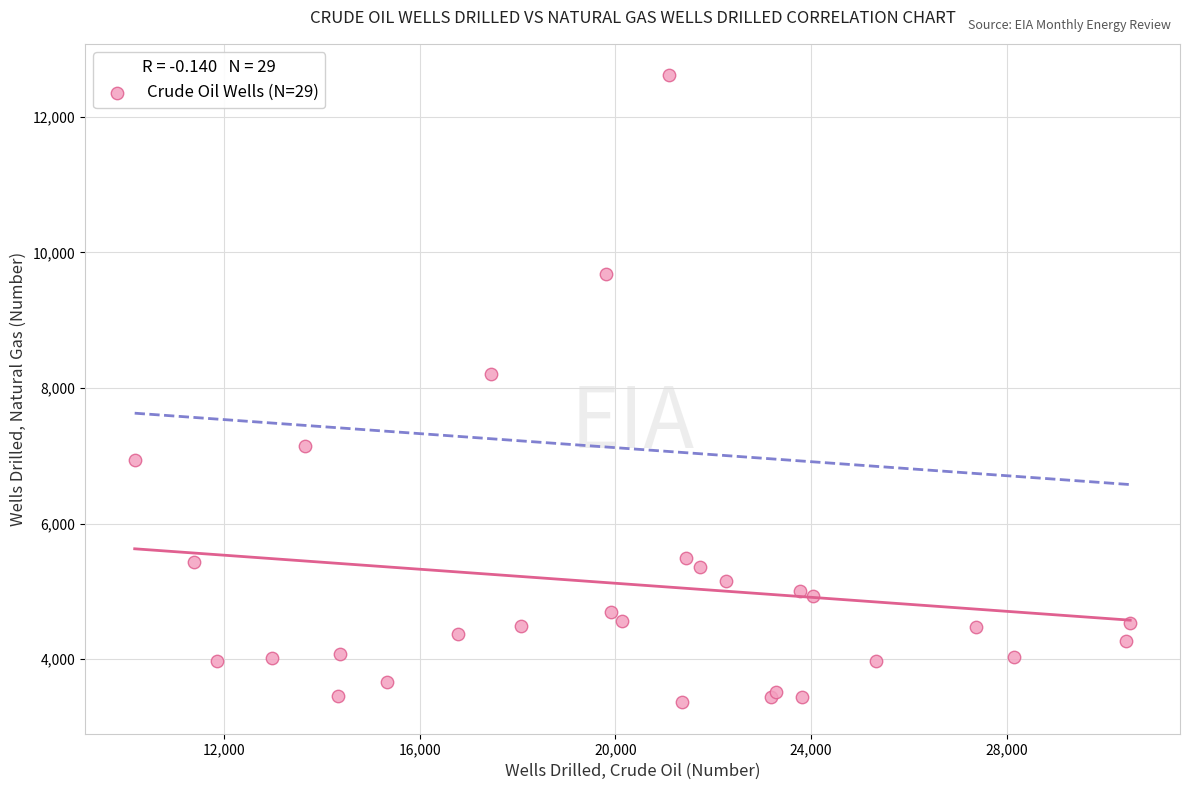

What Y value in the scatter plot is closest to 7988?

8200